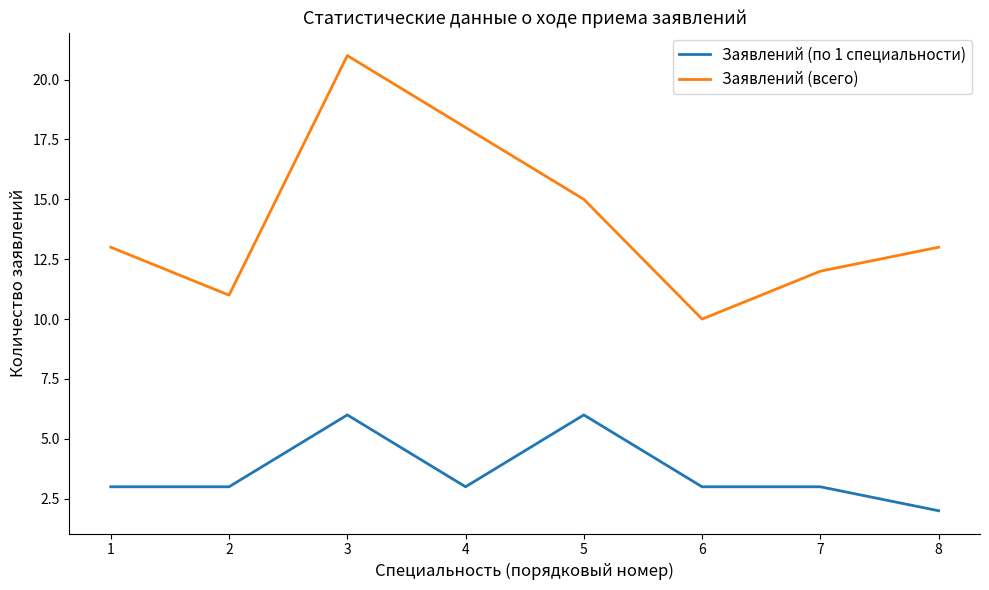

True or false: Заявлений (по 1 специальности) and Заявлений (всего) intersect in this chart.

False